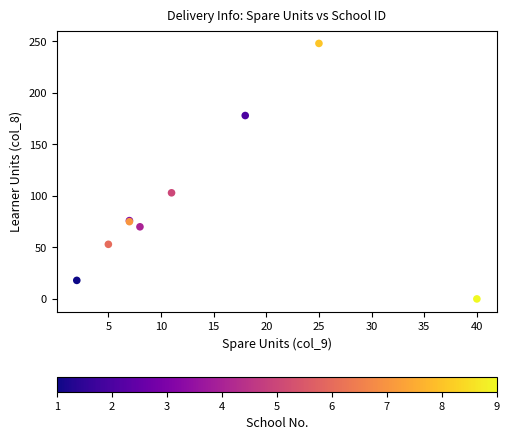

What Y value in the scatter plot is closest to 124?

103